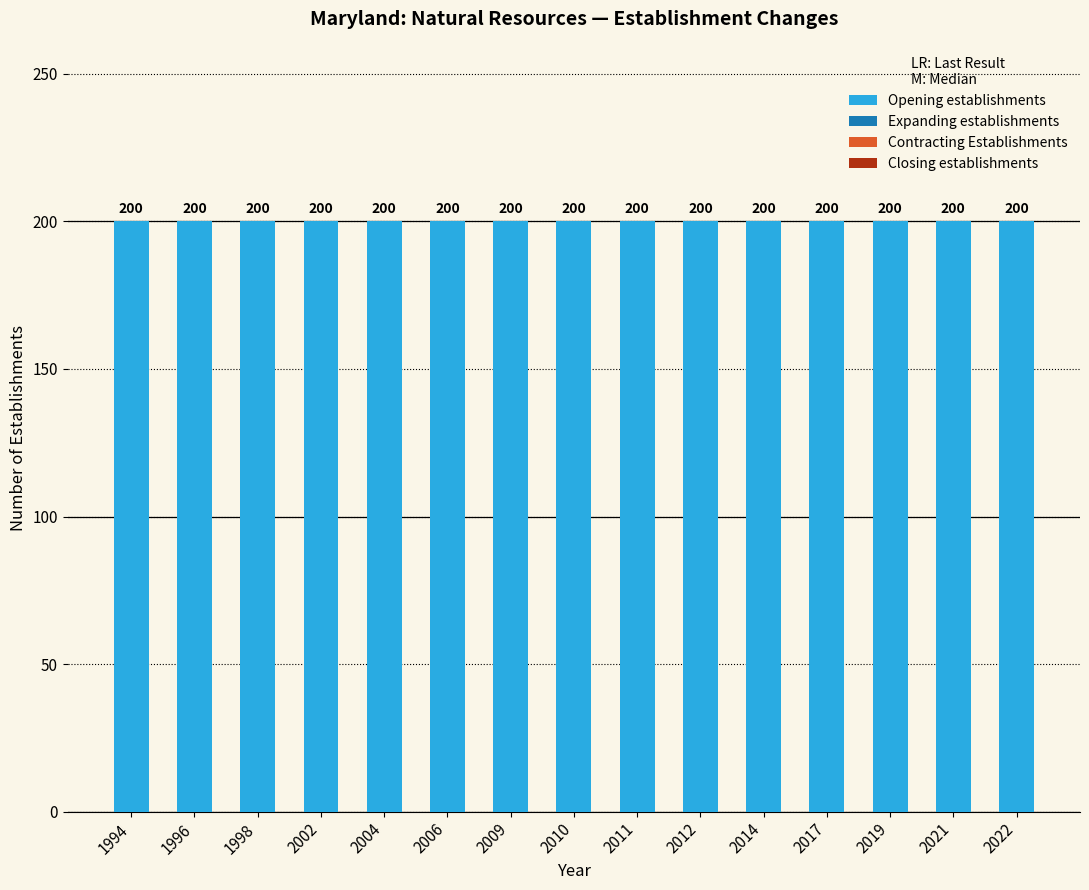

At 2004, list the series in order from largest to smallest.

Opening establishments, Expanding establishments, Contracting Establishments, Closing establishments